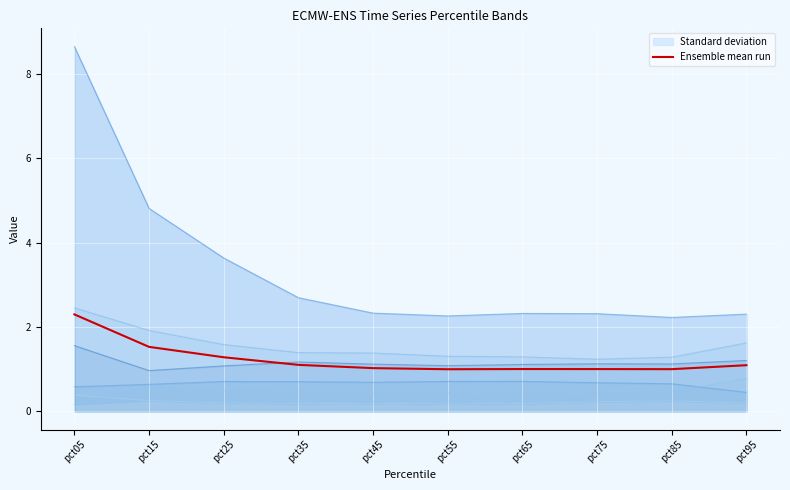

How many points are higher than both their immediate neighbors (excluding endpoints)?

1